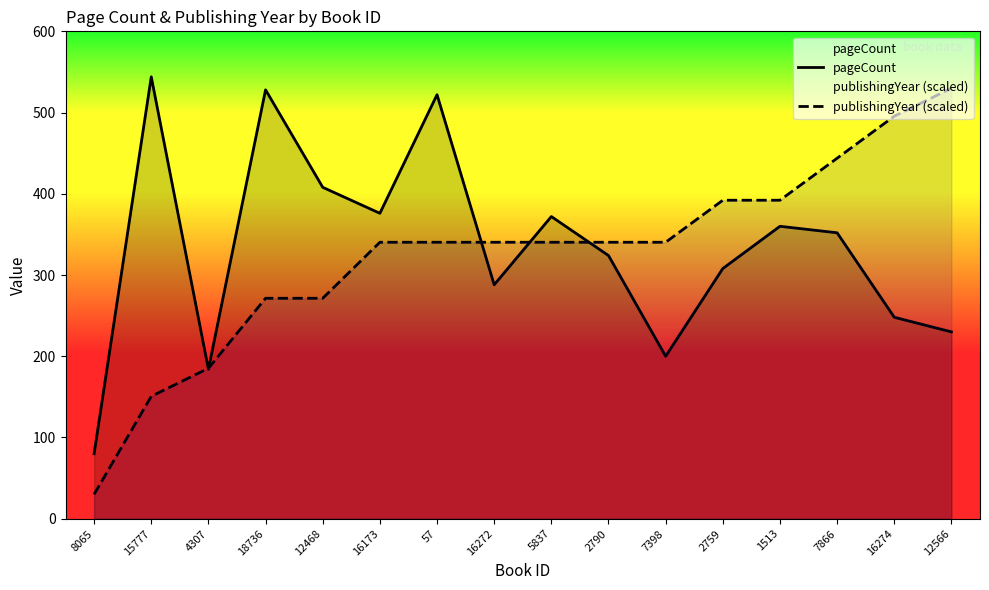

Which category has the lowest value in the pageCount series?

8065